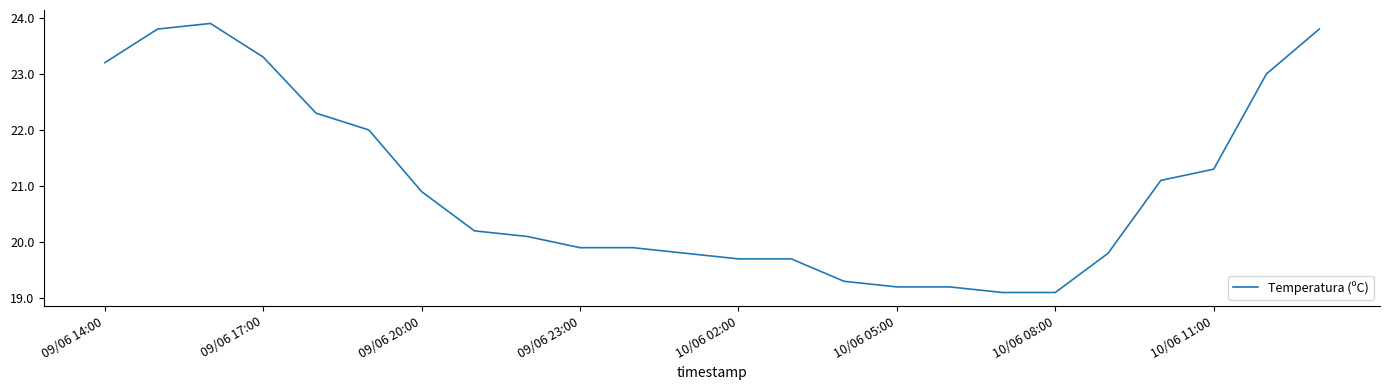

What is the smallest value displayed?

19.1